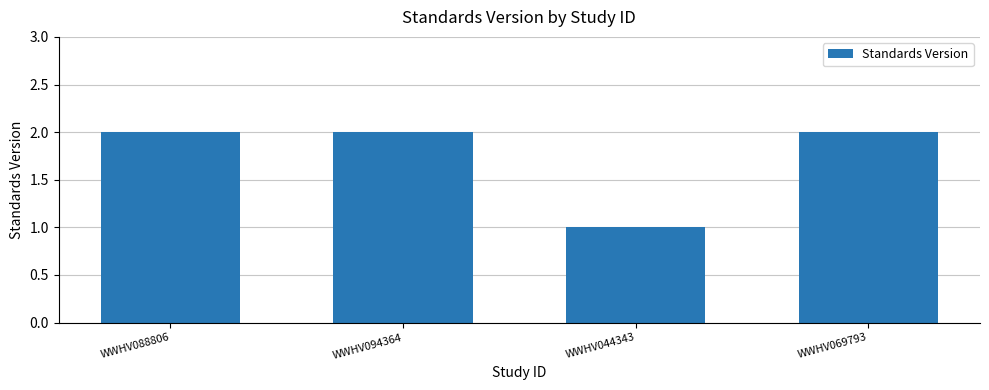

True or false: the data shows 1 at WWHV094364.

False